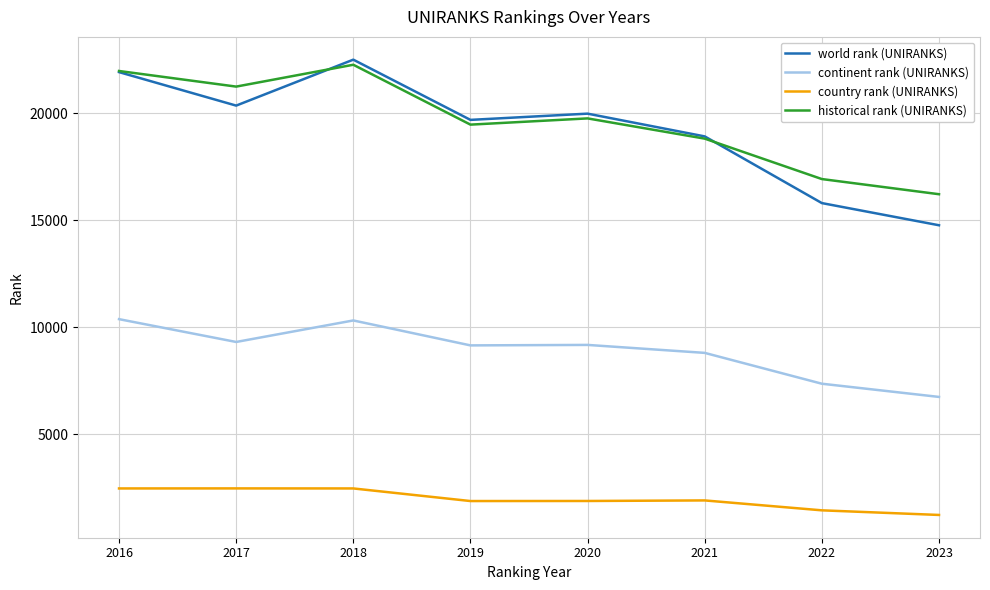

Does the chart have visible grid lines?

Yes